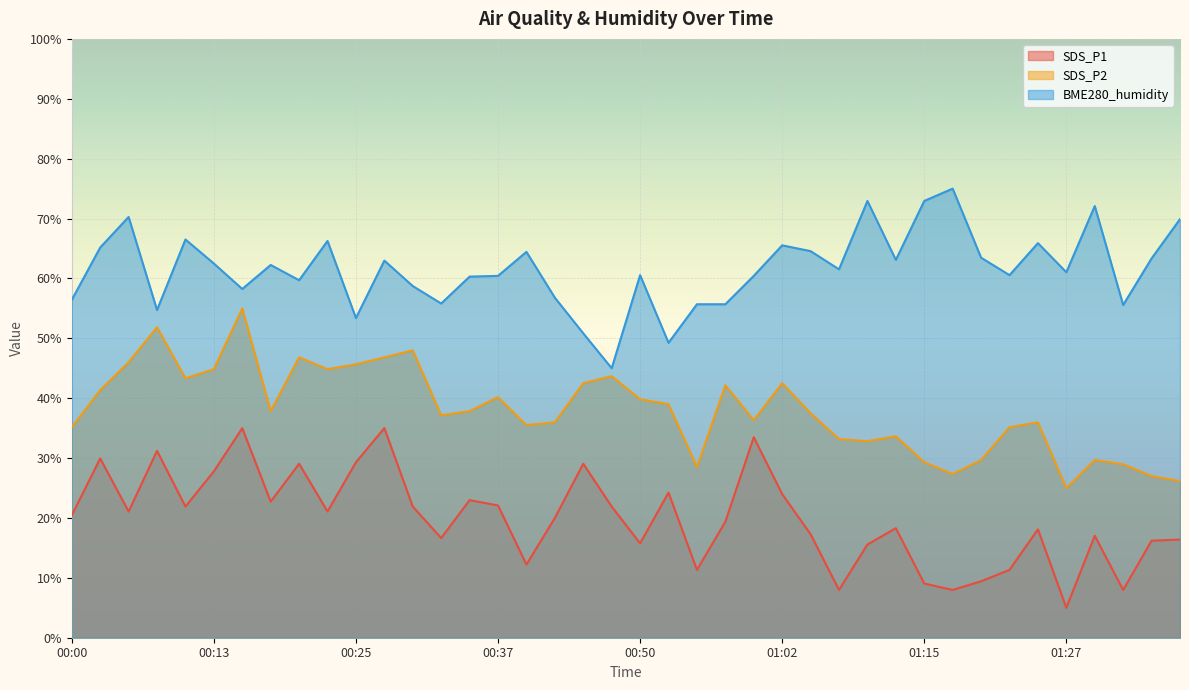

The SDS_P2 series shows 32.8 at 01:10. True or false?

True